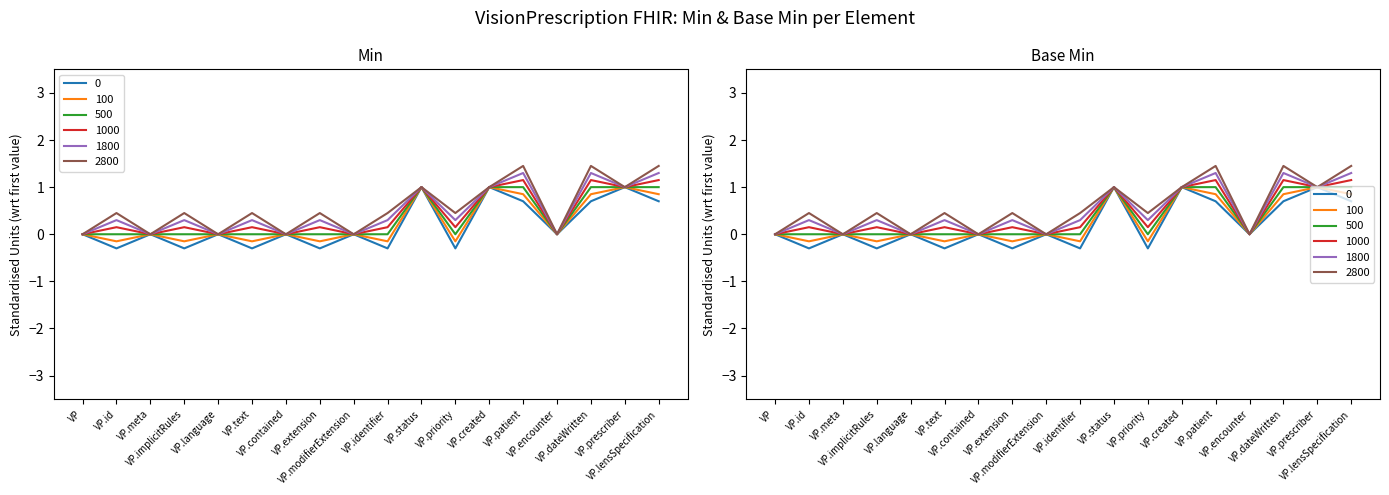

The Min series shows 1 at VP.status. True or false?

True